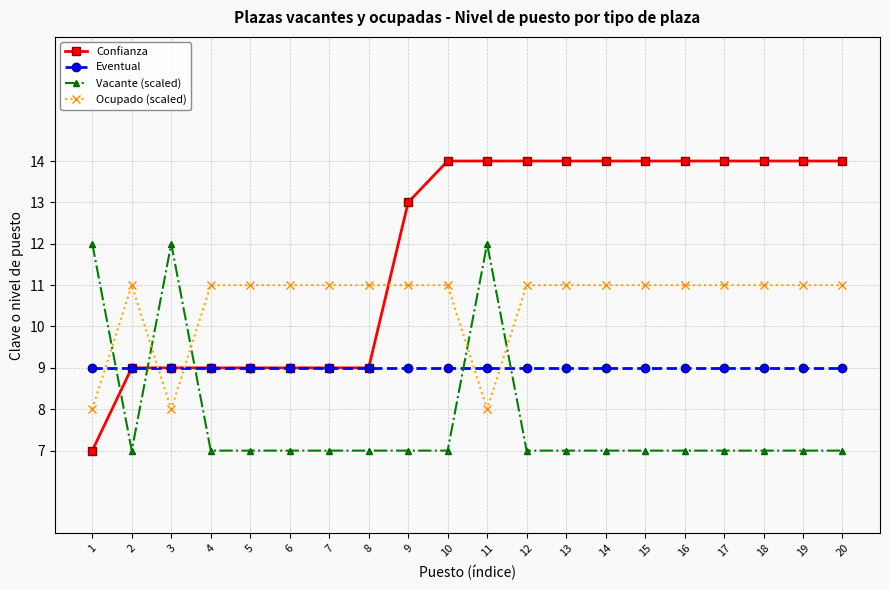

At which category does Ocupado (scaled) reach its first local peak?

2